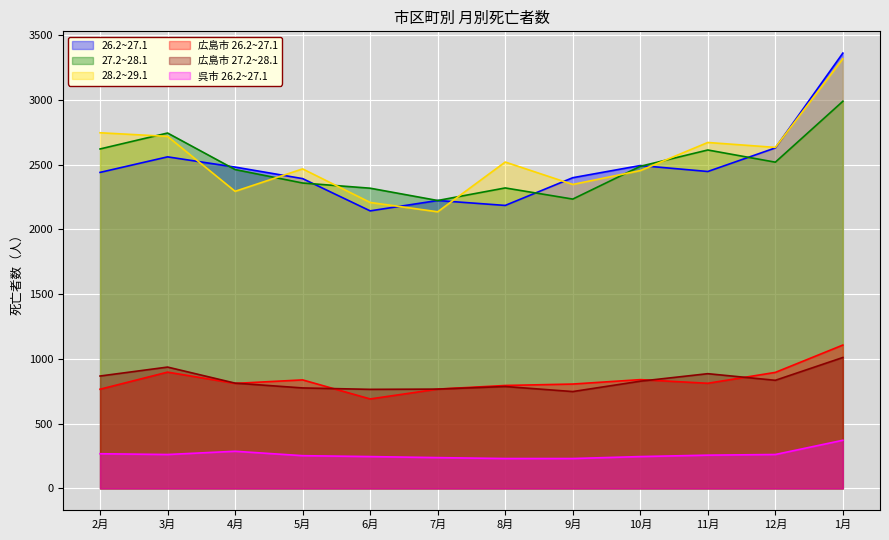

True or false: 呉市 26.2~27.1 has a value of 262 at 3月.

True